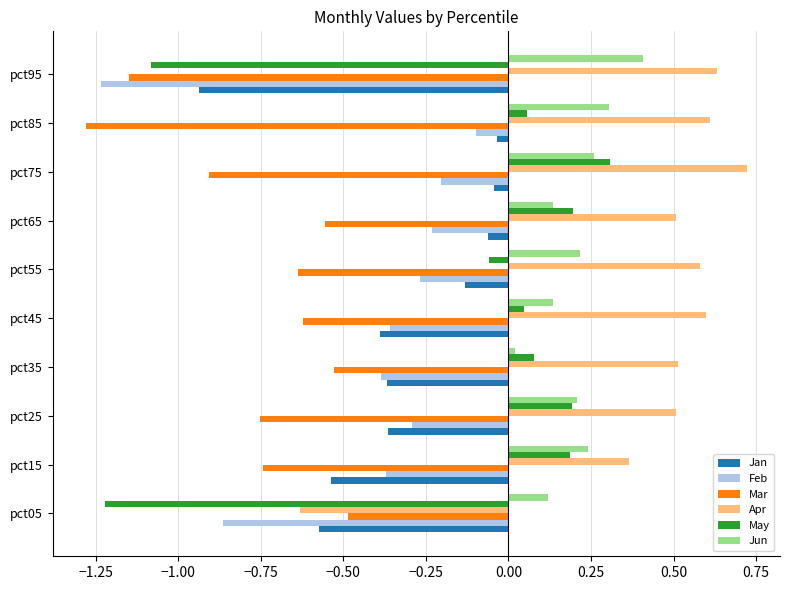

At which label does Mar reach its minimum?

pct85